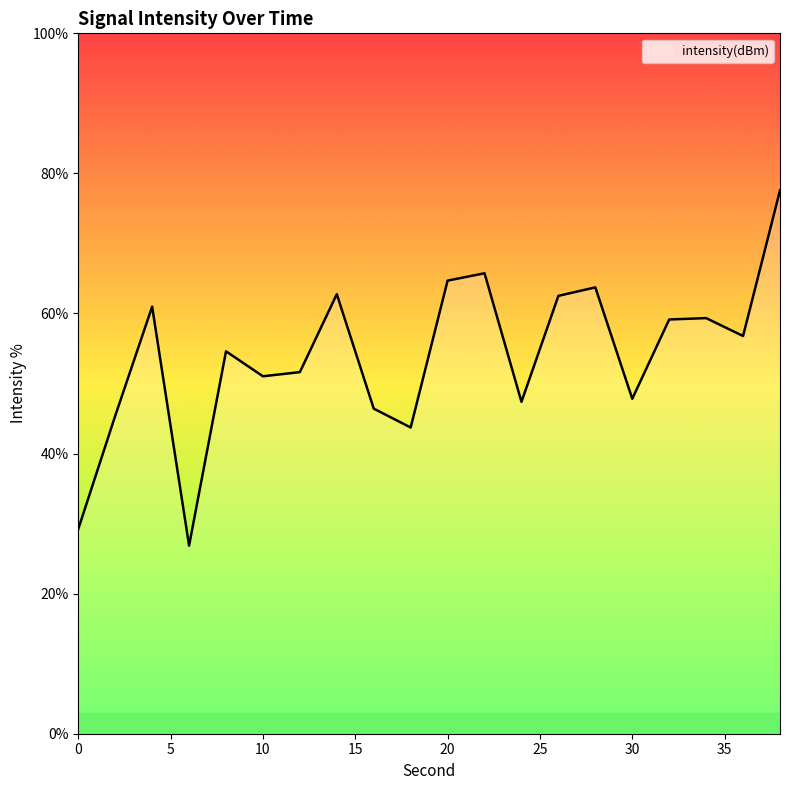

What is the smallest value displayed?

26.9